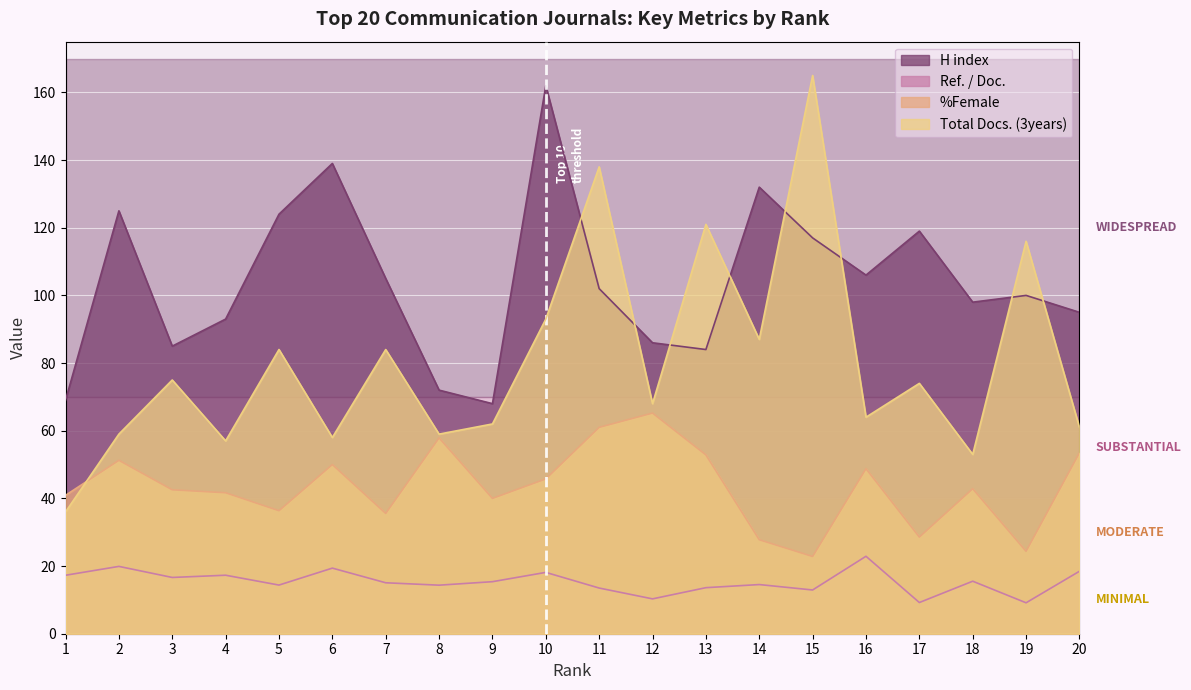

Rank the series by their maximum value, from highest to lowest.

Total Docs. (3years), H index, %Female, Ref. / Doc.